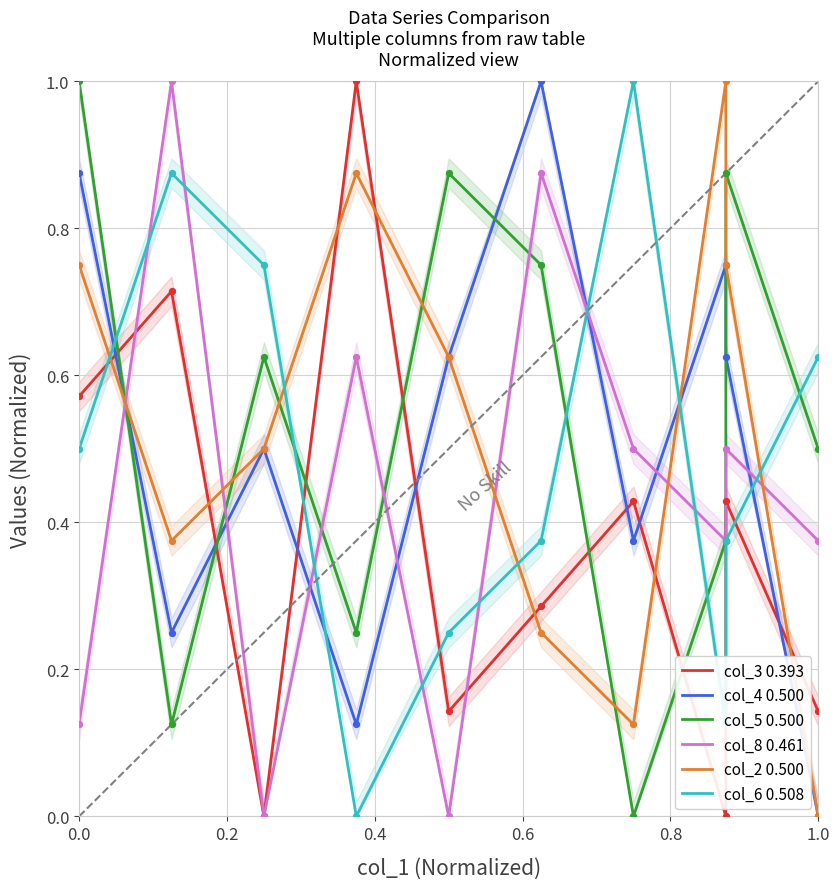

What are all the series names shown in the legend?

col_3 0.393, col_4 0.500, col_5 0.500, col_8 0.461, col_2 0.500, col_6 0.508